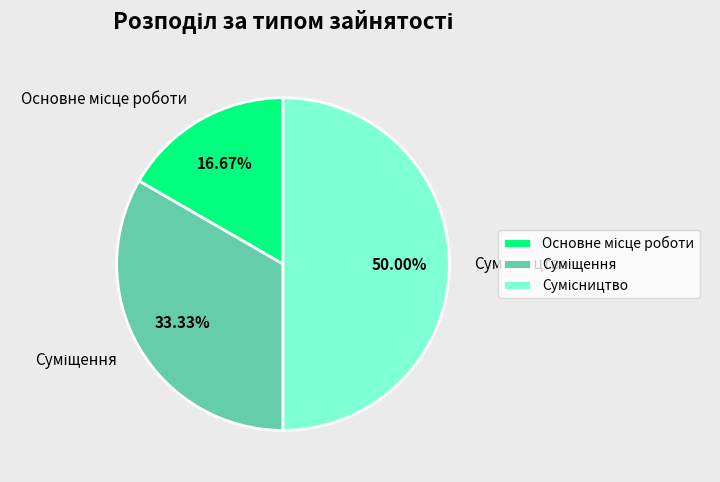

How many segments does this pie chart have?

3